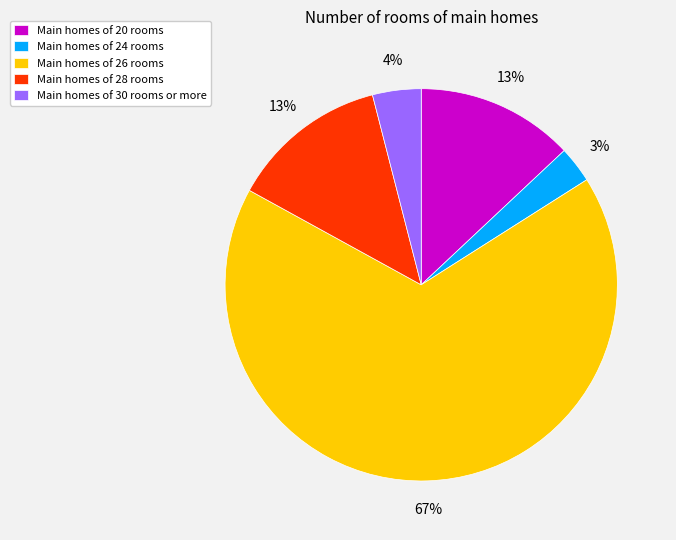

Count the number of slices in the pie.

5